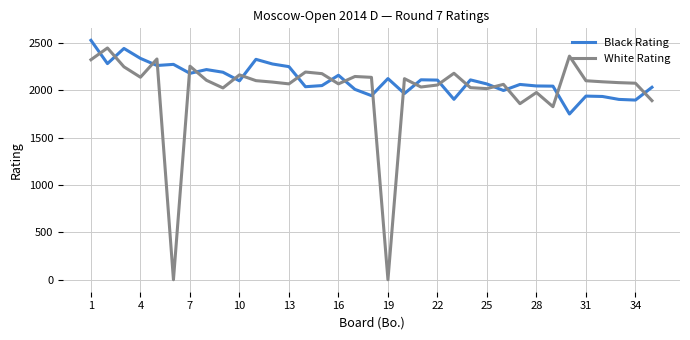

Which series has the largest total across all categories?

Black Rating